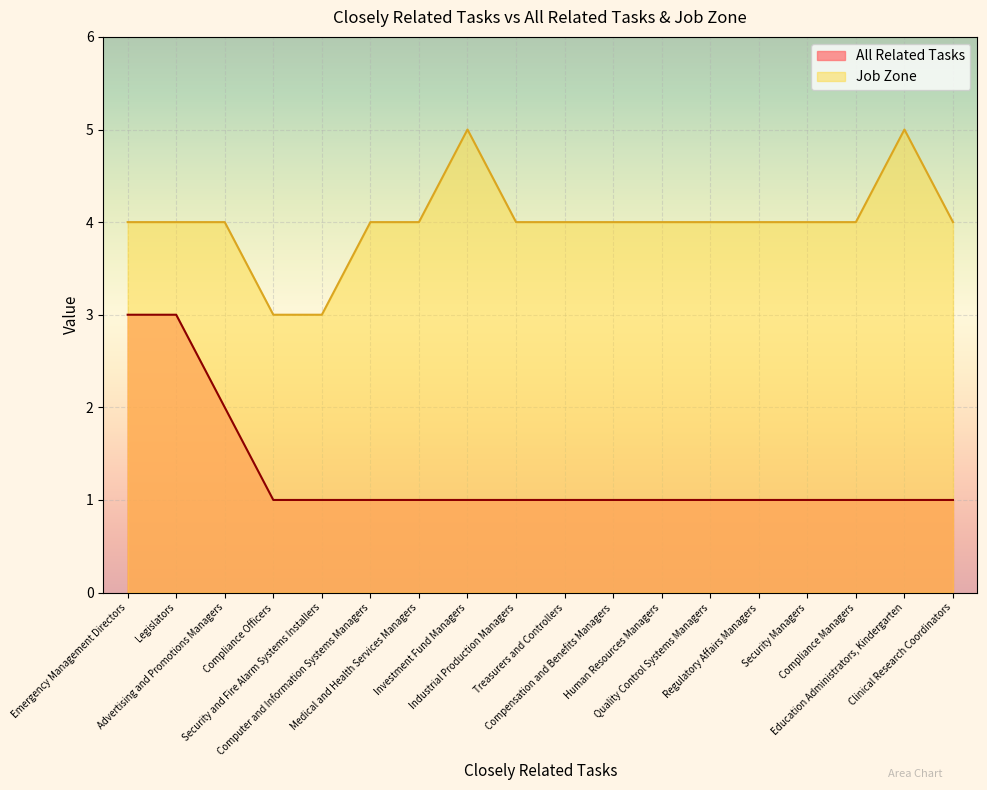

How many interior local peaks does the Job Zone series have?

2